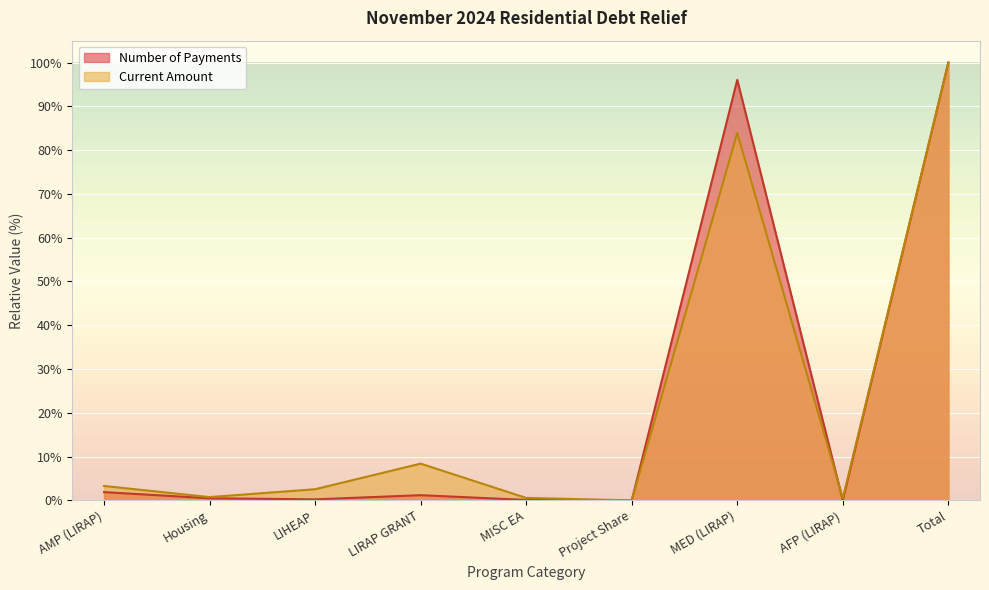

The value of Current Amount at MED (LIRAP) is 83.9. True or false?

True